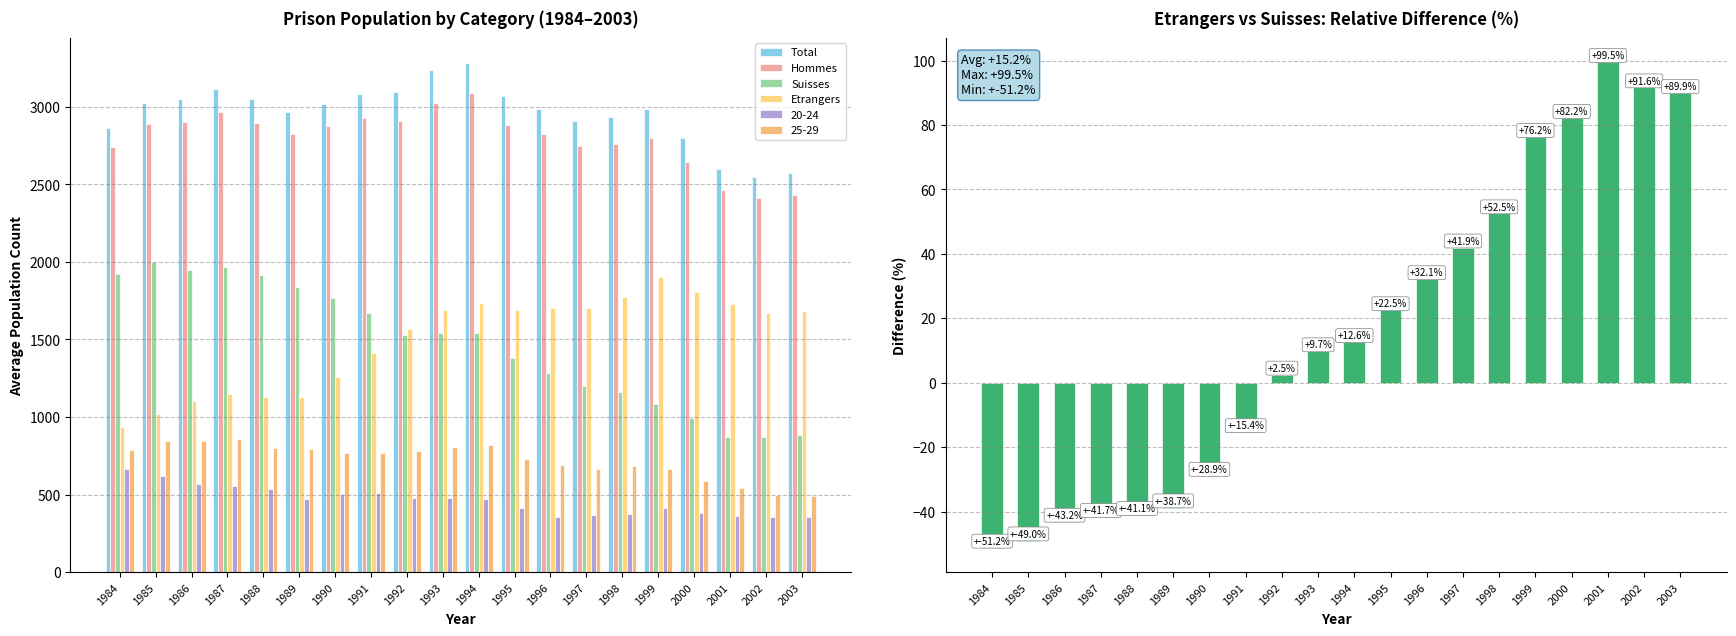

The value of Etrangers at 1991 is 1414.0. True or false?

True